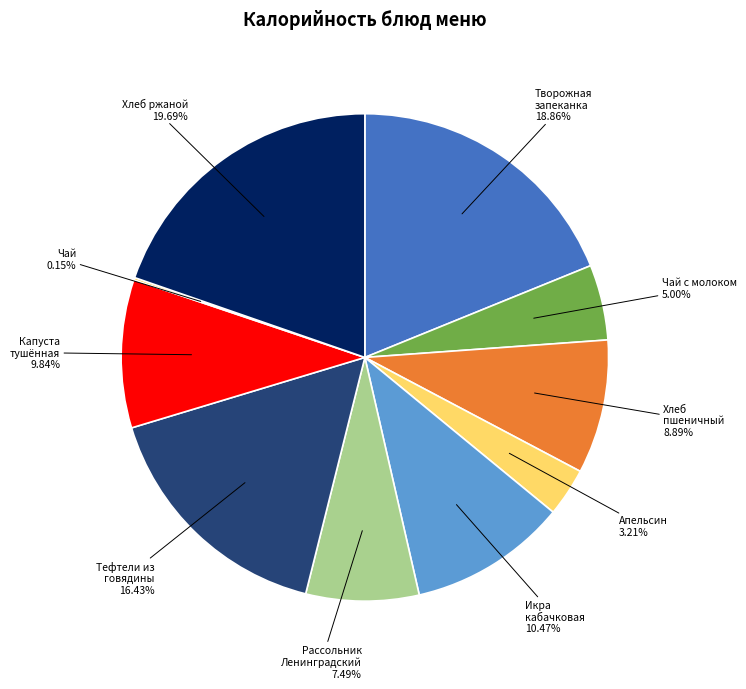

Is there any slice that represents more than half of the pie?

No